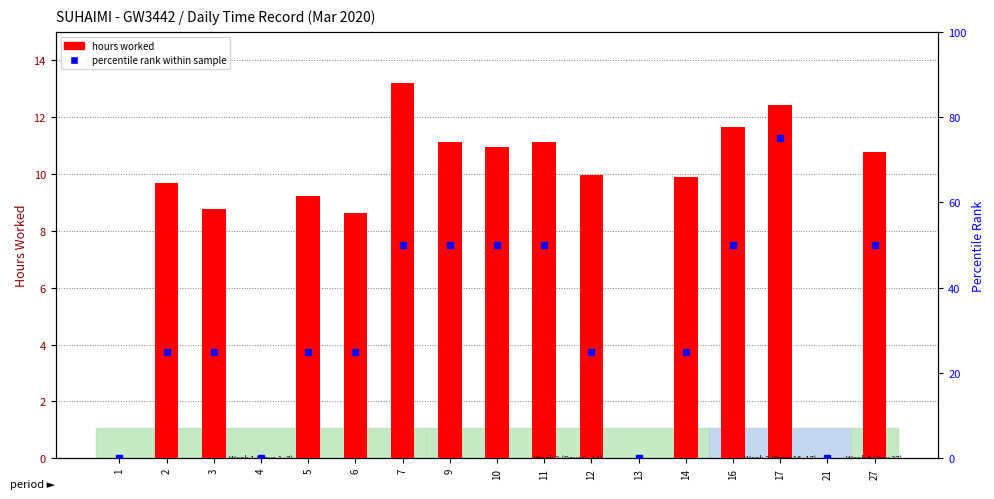

Where is hours worked nearest to the value 6?

6